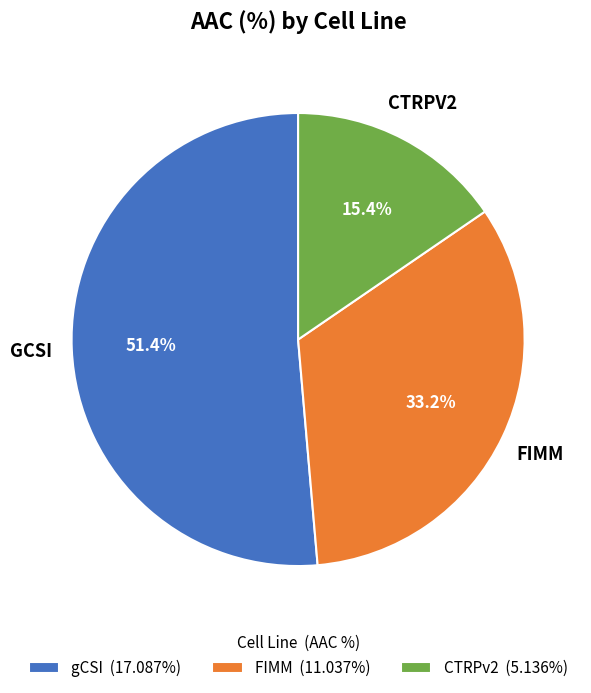

To the nearest percent, what is the combined percentage of gCSI and CTRPv2?

67%